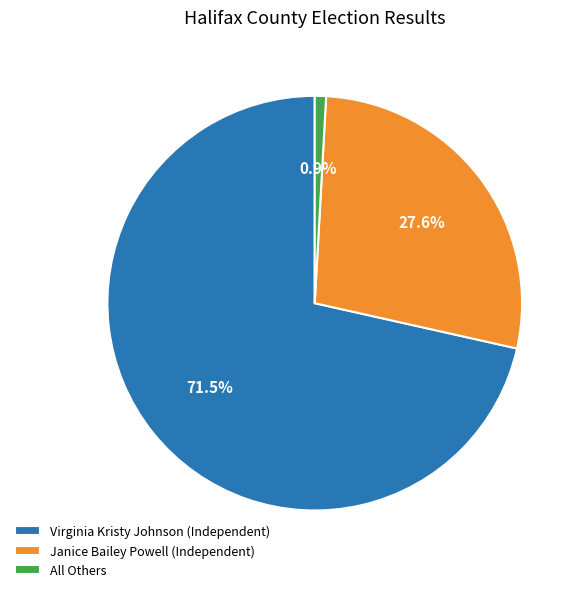

Count the number of slices in the pie.

3